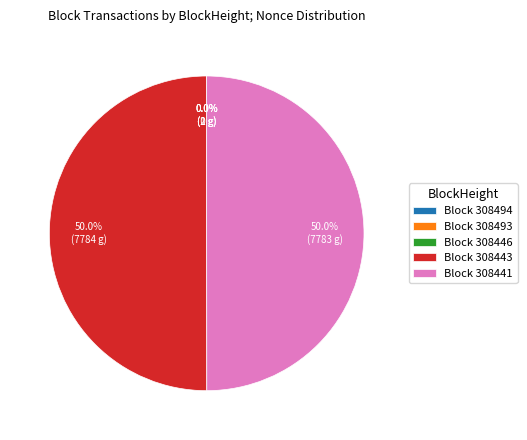

Is it true that 308443 is 56% of the pie?

False